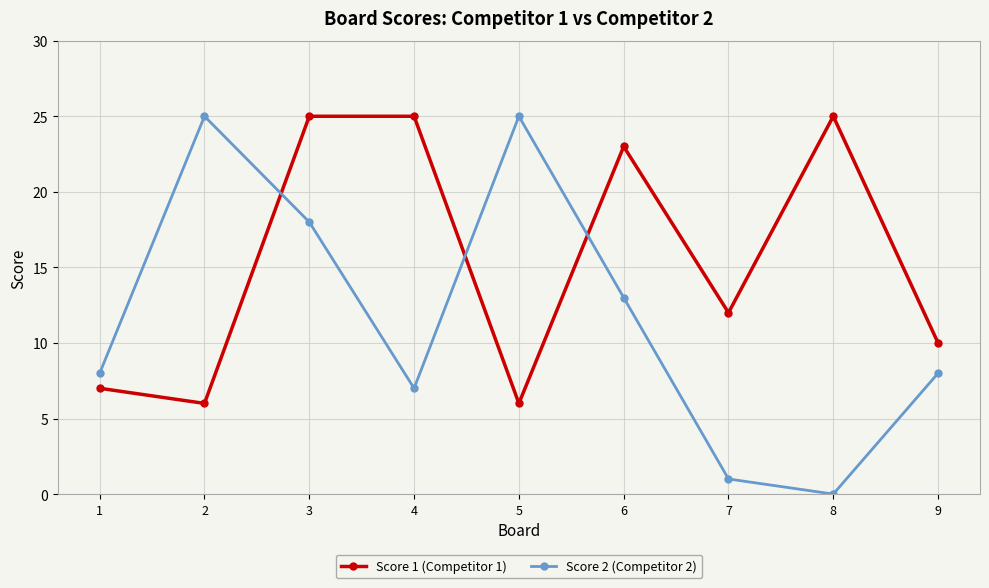

What are all the series names shown in the legend?

Score 1 (Competitor 1), Score 2 (Competitor 2)